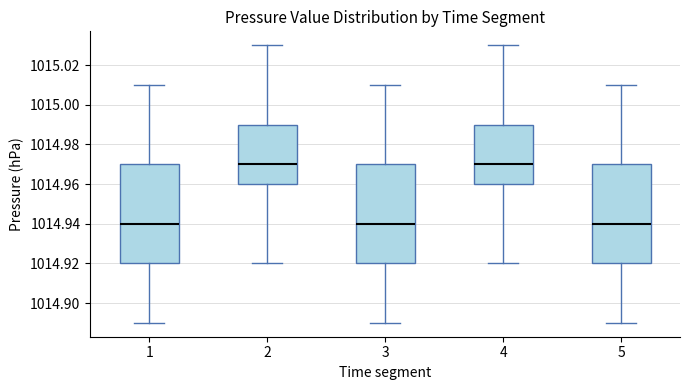

Reading left to right, transcribe this box plot: for each box, give where its median line is, the range the box spans, and where its two whiskers end, as read against the y-axis. The values are not printed on the chart, so give them approximately, as read against the axis.

1: median 1014.94, box 1014.92 to 1014.97, whiskers 1014.89 to 1015.01
2: median 1014.97, box 1014.96 to 1014.99, whiskers 1014.92 to 1015.03
3: median 1014.94, box 1014.92 to 1014.97, whiskers 1014.89 to 1015.01
4: median 1014.97, box 1014.96 to 1014.99, whiskers 1014.92 to 1015.03
5: median 1014.94, box 1014.92 to 1014.97, whiskers 1014.89 to 1015.01